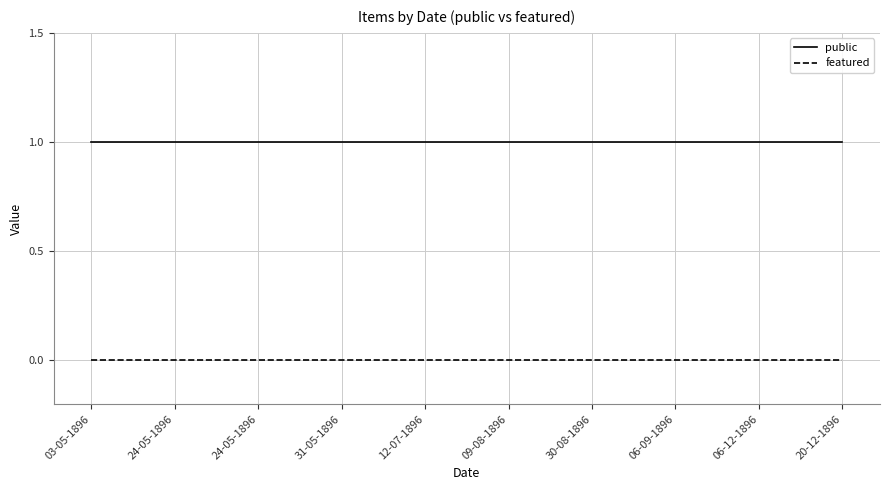

How many lines are shown in the chart?

2